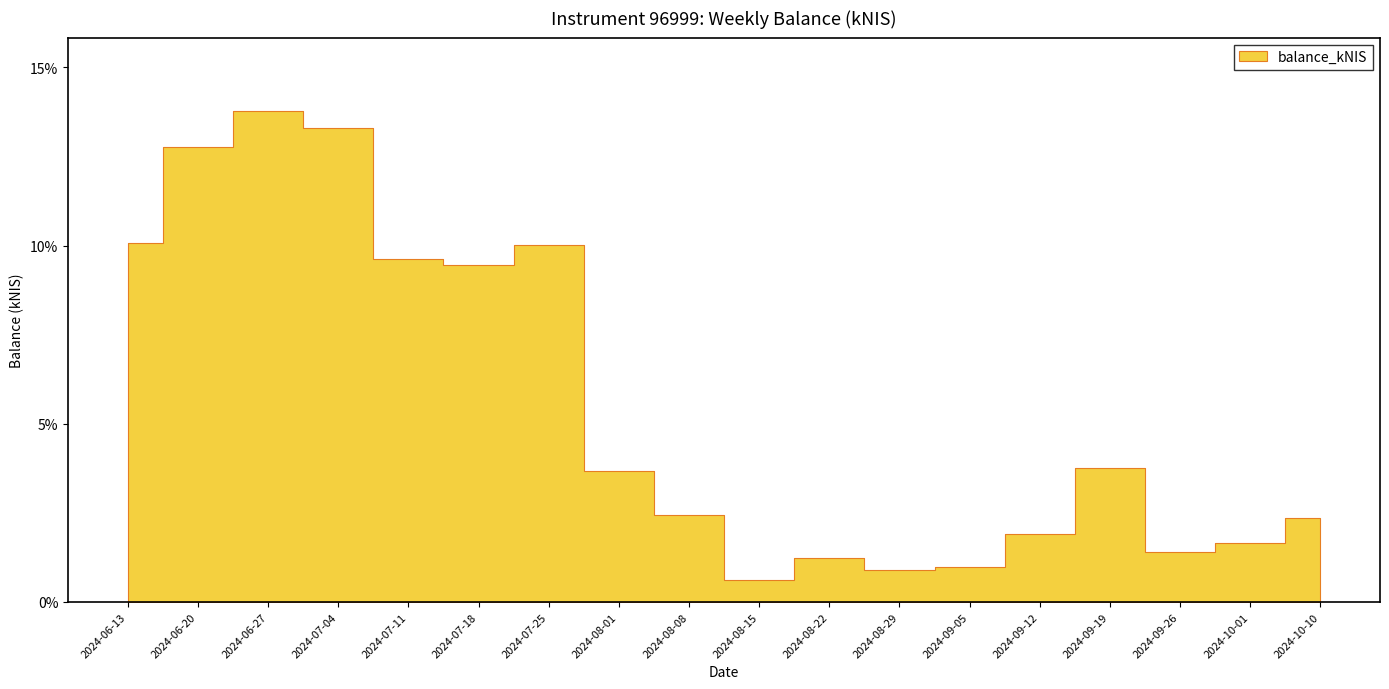

The value at 2024-10-01 is 912.1. True or false?

False